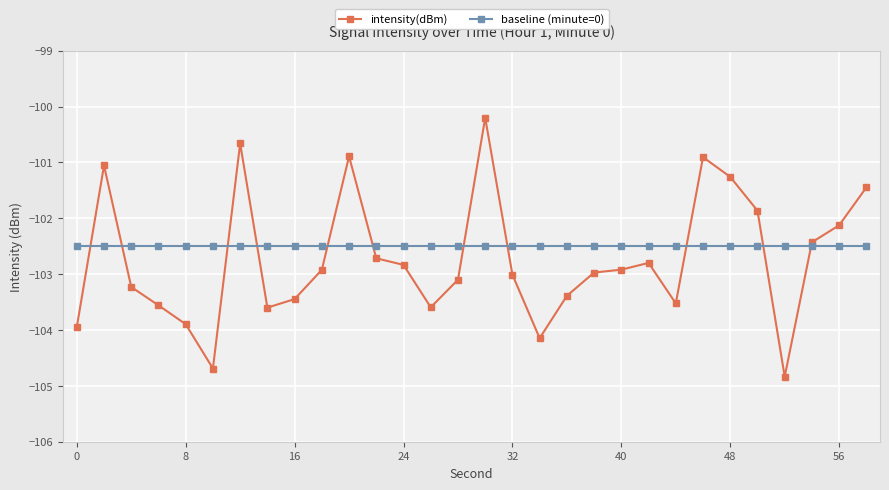

What is the smallest value displayed?

-104.8